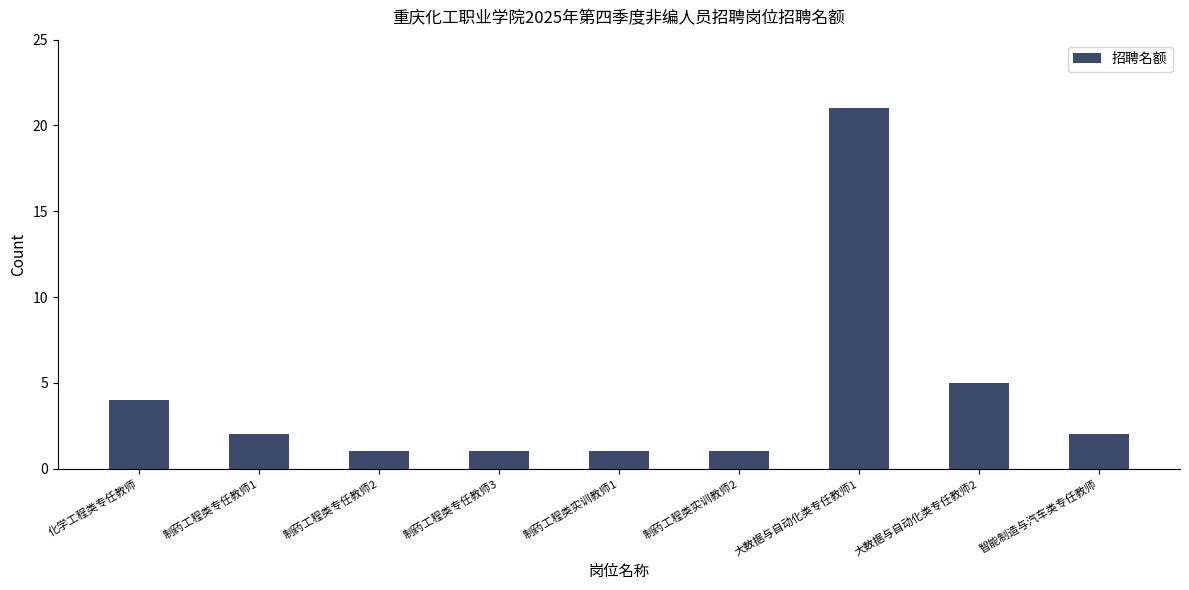

True or false: the data shows 2 at 制药工程类实训教师1.

False